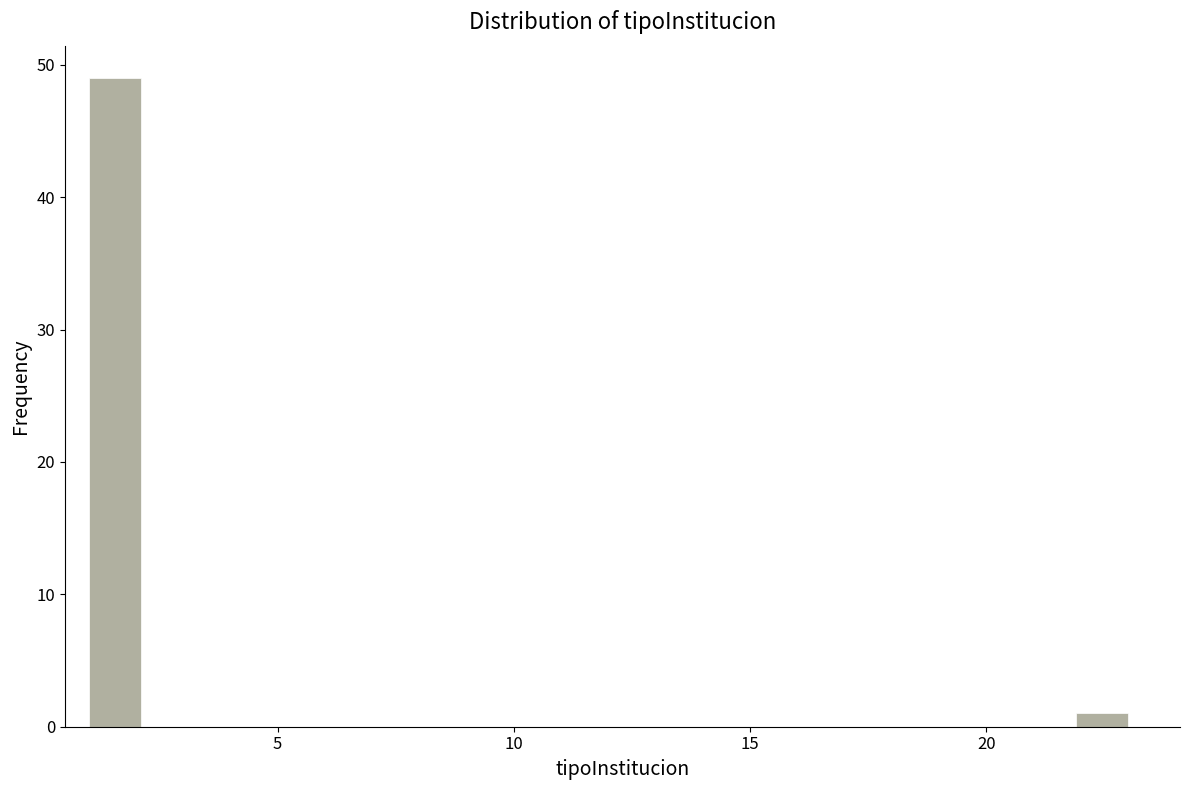

Read against the x-axis, roughly where is the centre of the tallest bar?

1.5